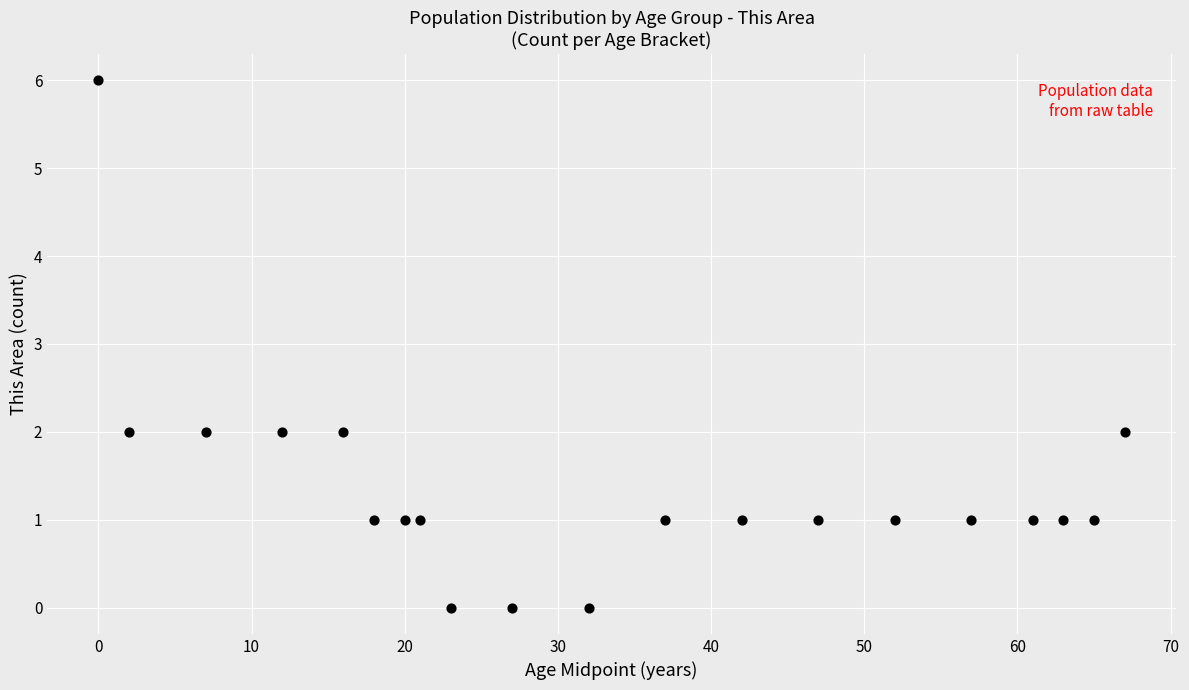

What is the range of X values (max minus min)?

67